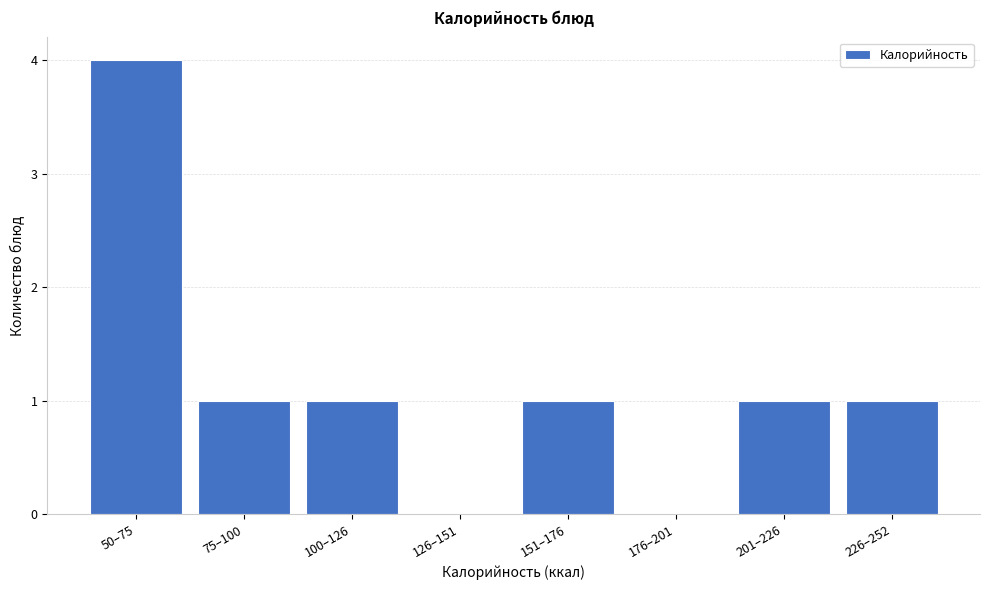

Reading left to right, what are all the values shown in this chart?

50–75=4	75–100=1	100–126=1	126–151=0	151–176=1	176–201=0	201–226=1	226–252=1